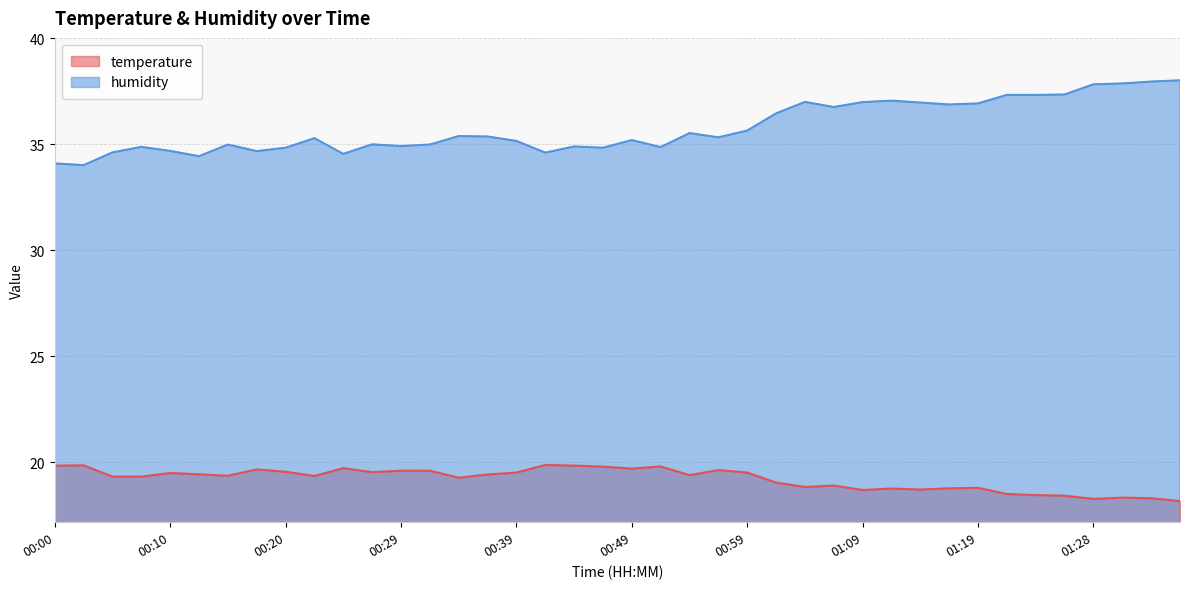

Rank the series at 00:42 from lowest to highest value.

temperature, humidity